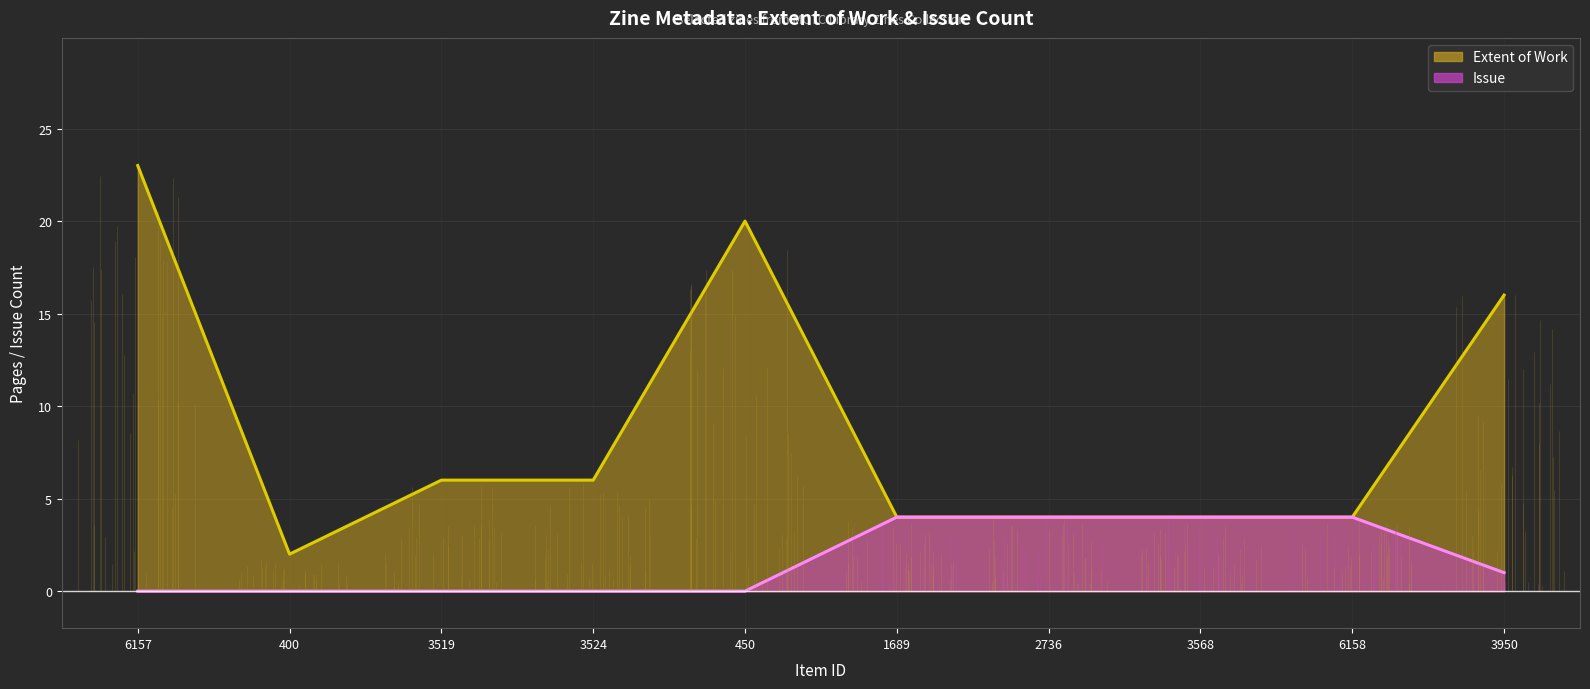

What are all the series names shown in the legend?

Extent of Work, Issue